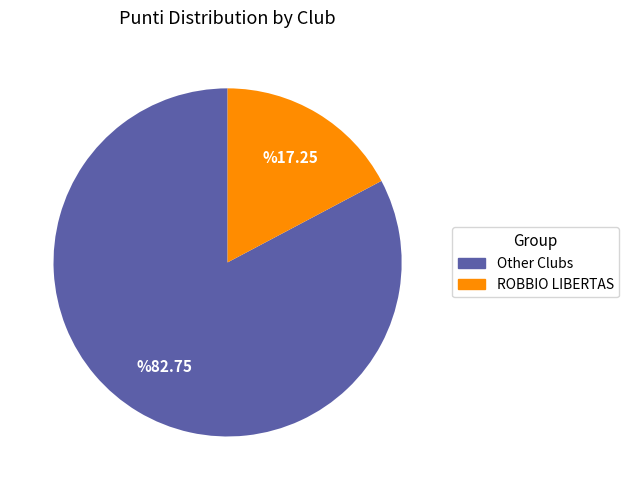

Count the number of slices in the pie.

2